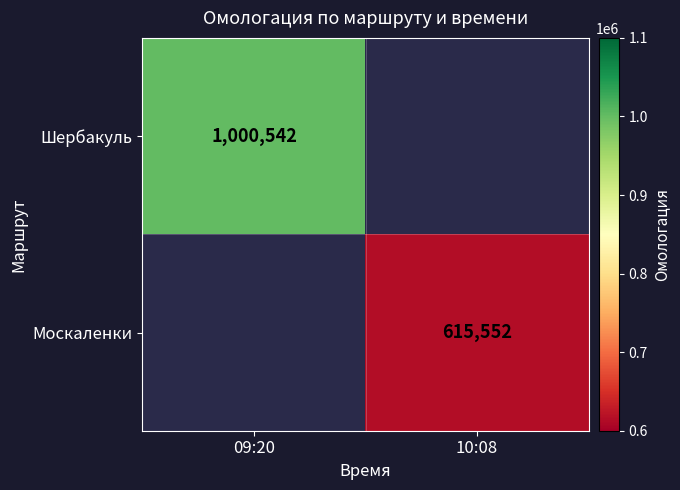

The Москаленки series shows 615552 at 10:08. True or false?

True